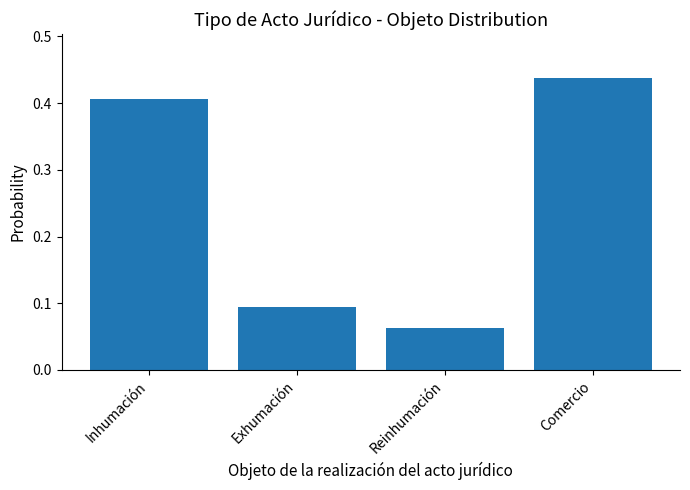

Is it true that the value at Comercio is 0.2?

False